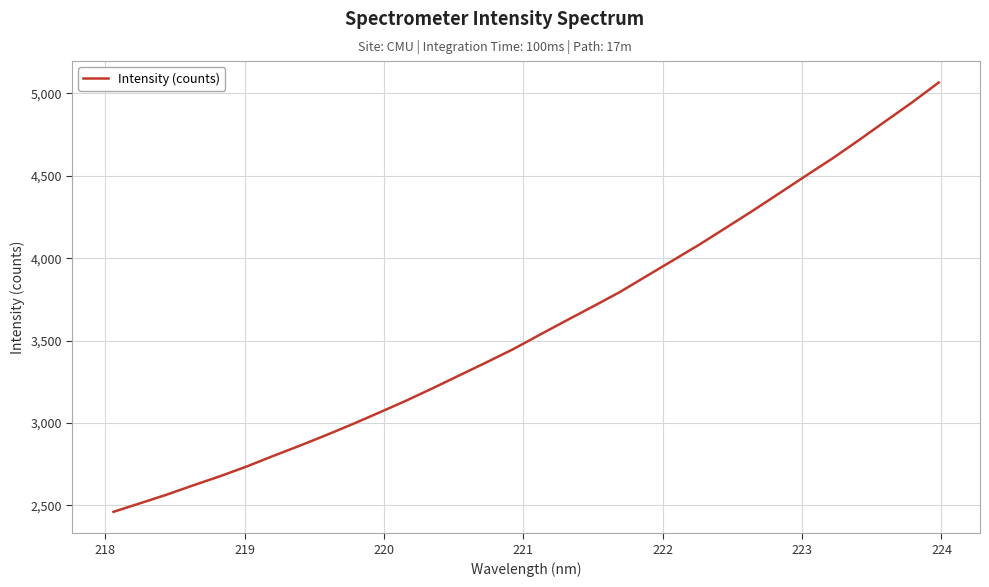

What is the difference between the maximum and minimum values?

2607.1